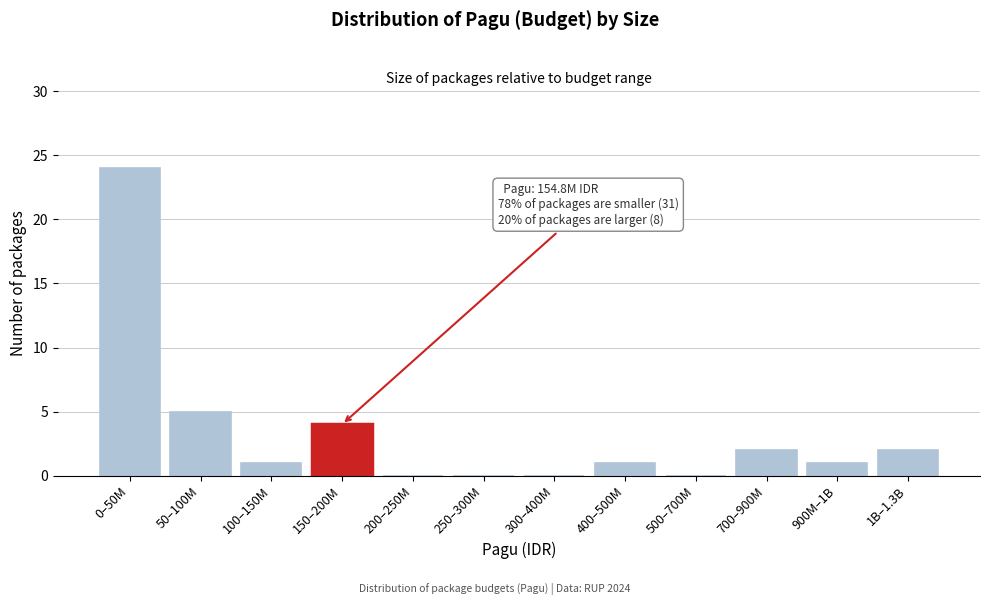

Reading right to left, transcribe all the data shown in this chart.

1B–1.3B=2	900M–1B=1	700–900M=2	500–700M=0	400–500M=1	300–400M=0	250–300M=0	200–250M=0	150–200M=4	100–150M=1	50–100M=5	0–50M=24